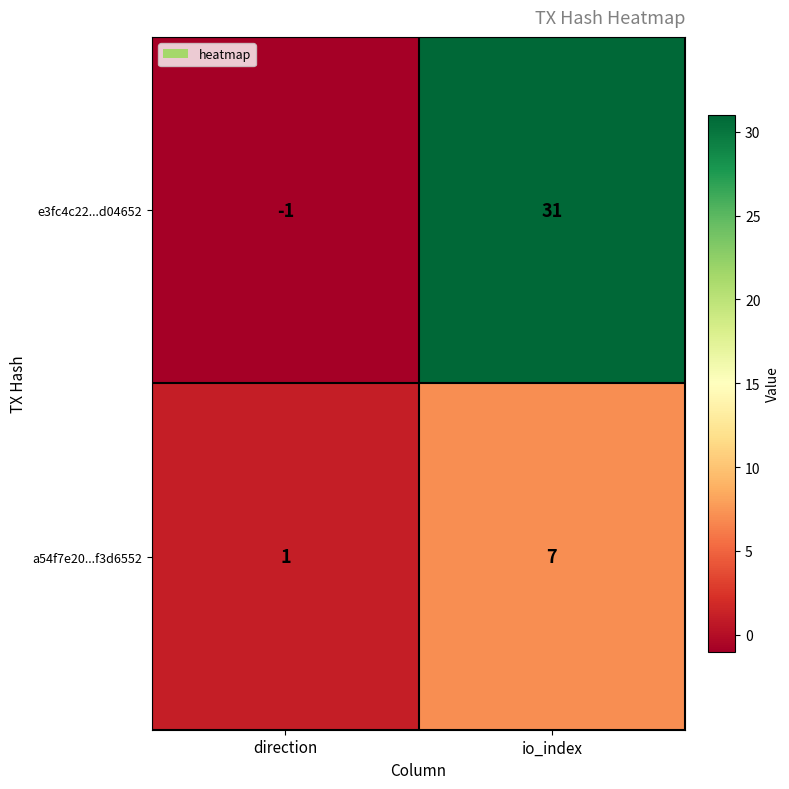

The a54f7e20...f3d6552 series shows 1 at direction. True or false?

True